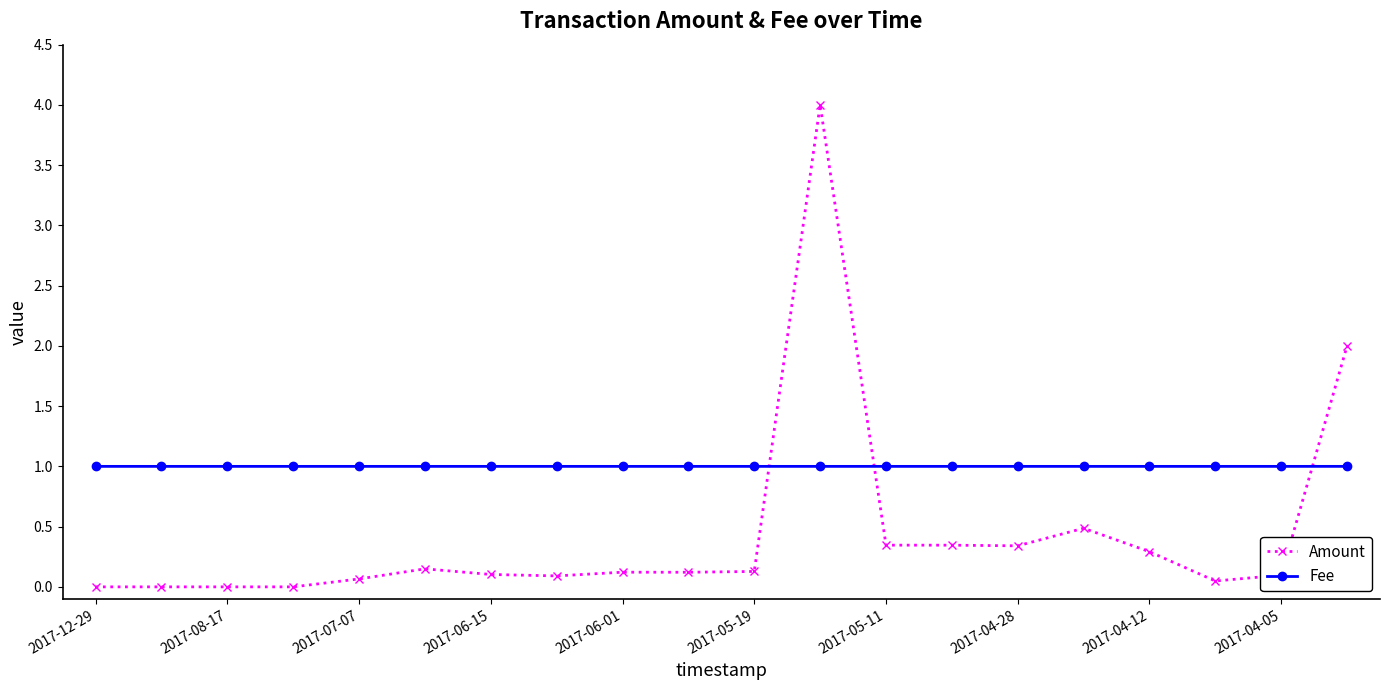

Which series has the widest spread of values?

Amount